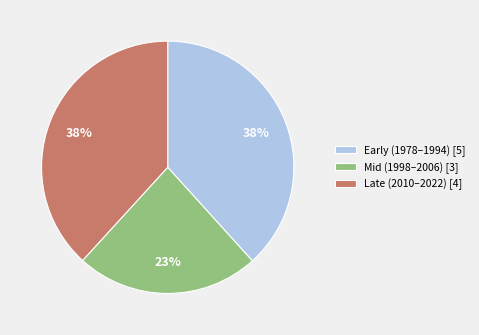

Is there any slice that represents more than half of the pie?

No